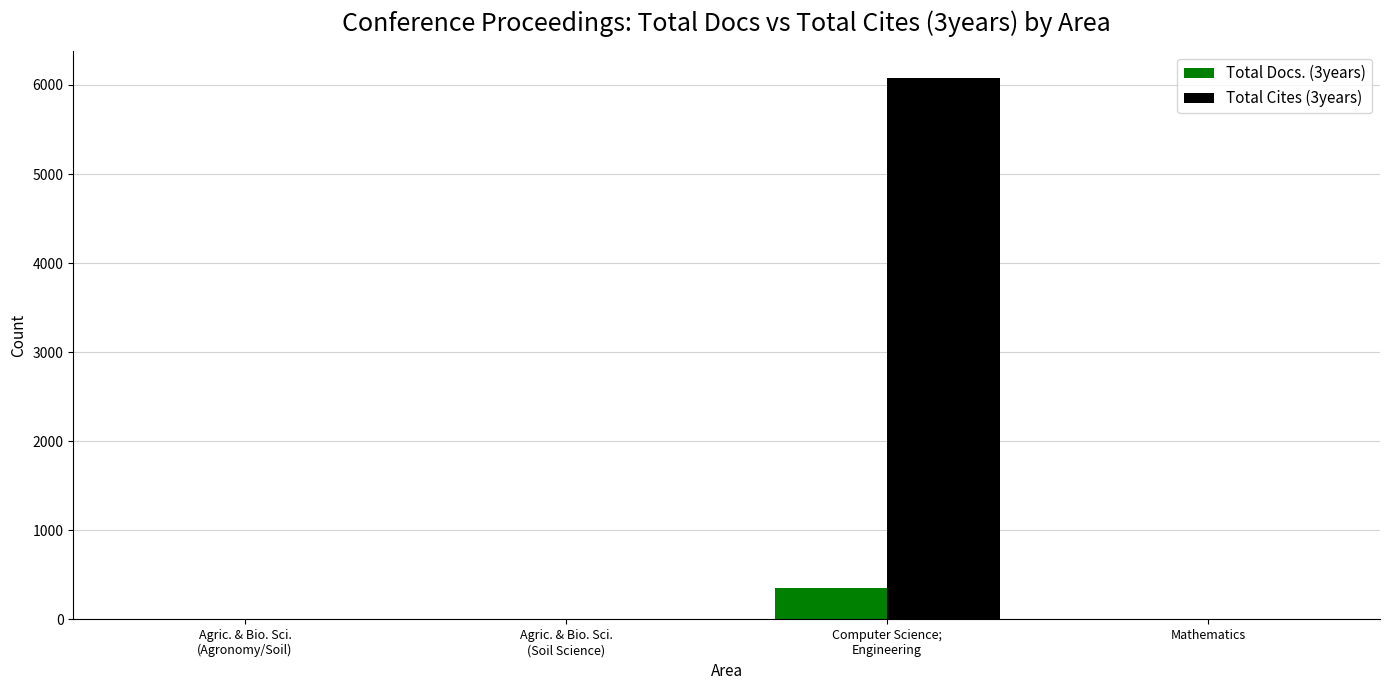

Reading right to left, what are all the values shown in this chart?

Total Docs. (3years): Mathematics=0	Computer Science;
Engineering=357	Agric. & Bio. Sci.
(Soil Science)=0	Agric. & Bio. Sci.
(Agronomy/Soil)=0
Total Cites (3years): Mathematics=0	Computer Science;
Engineering=6073	Agric. & Bio. Sci.
(Soil Science)=0	Agric. & Bio. Sci.
(Agronomy/Soil)=0